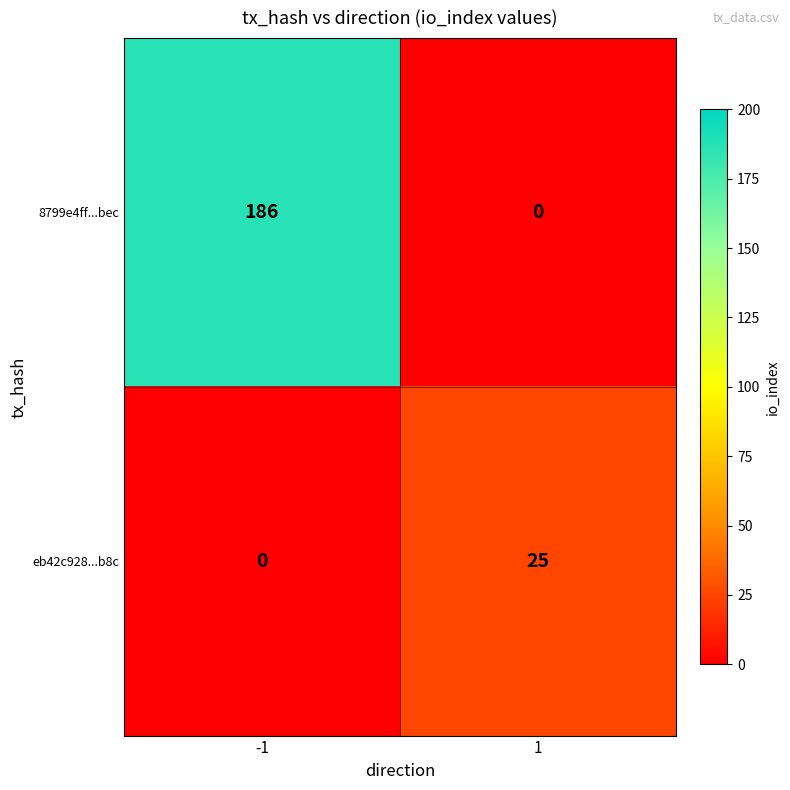

What is the maximum value shown in the chart?

186